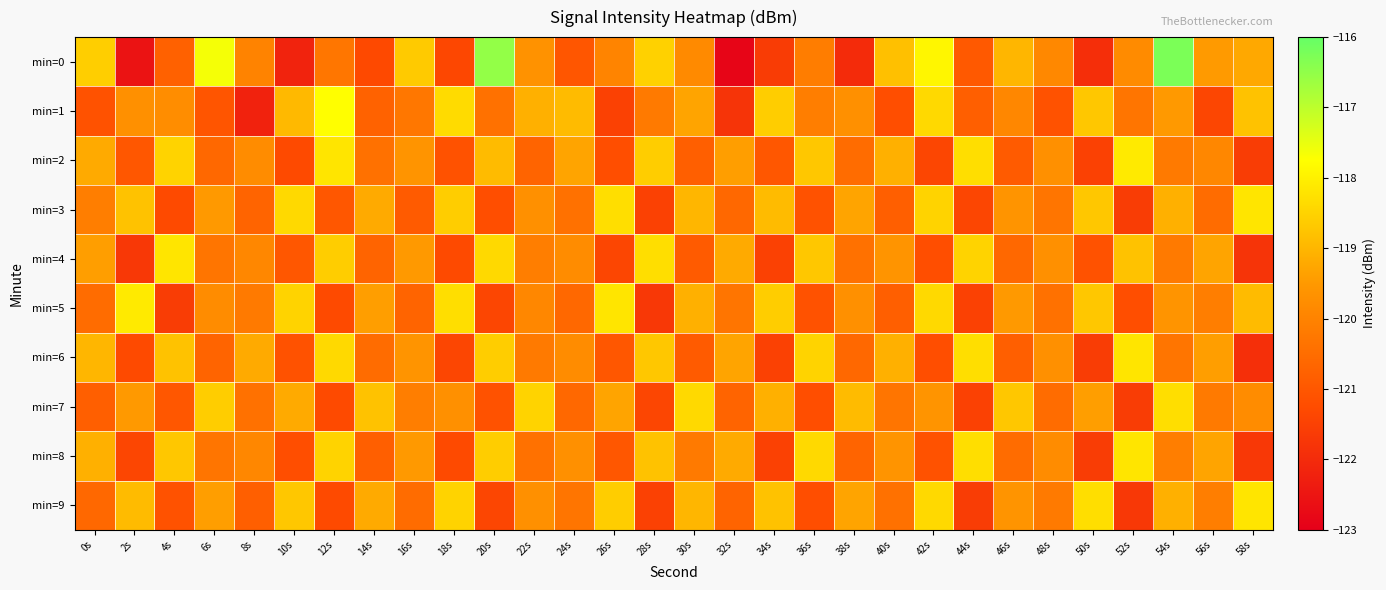

Which series has the widest spread of values?

min=0